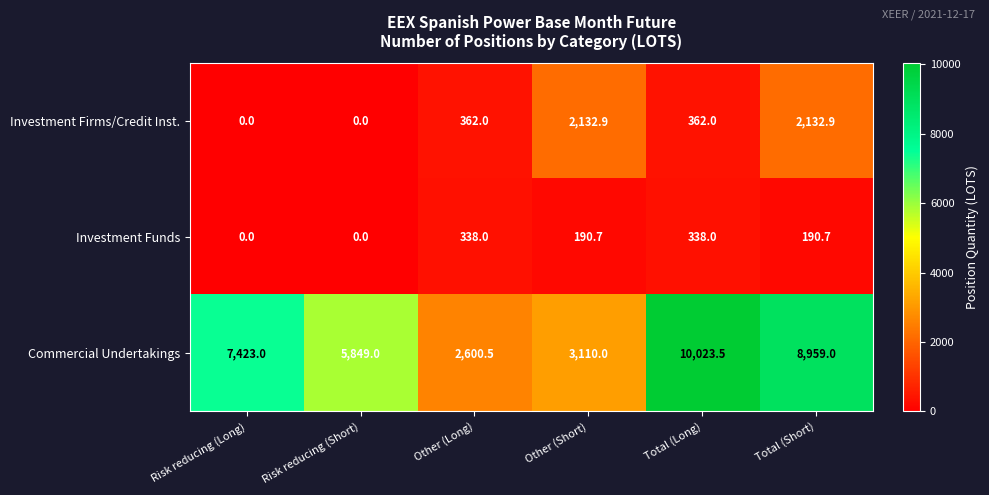

Read the Investment Firms/Credit Inst. value at Other (Long).

362.0